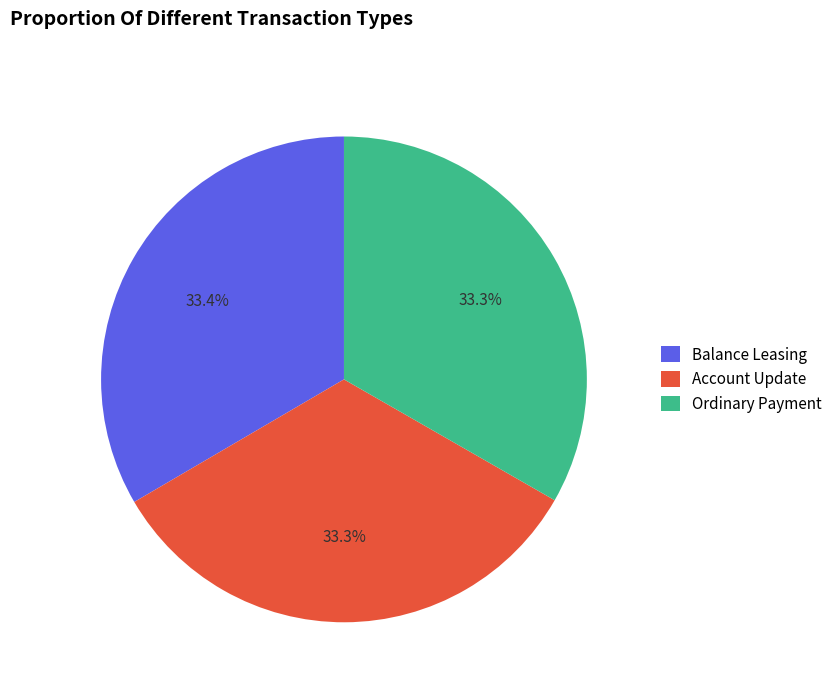

How many segments does this pie chart have?

3